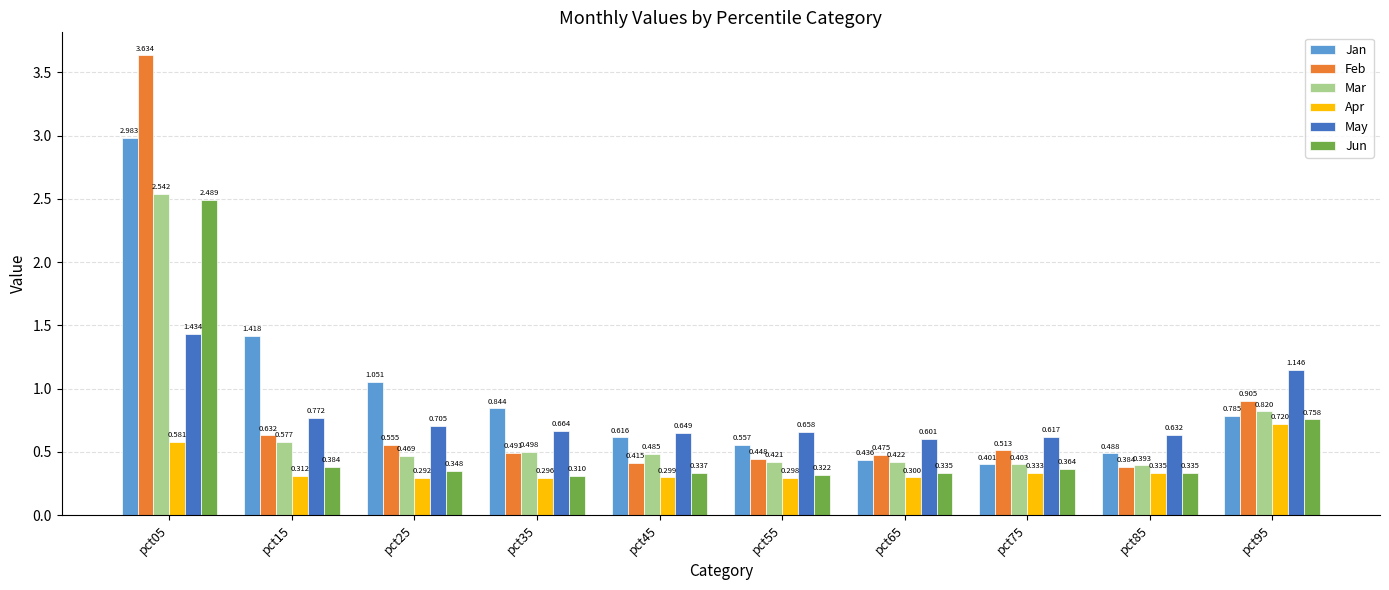

Are the bars horizontal?

No